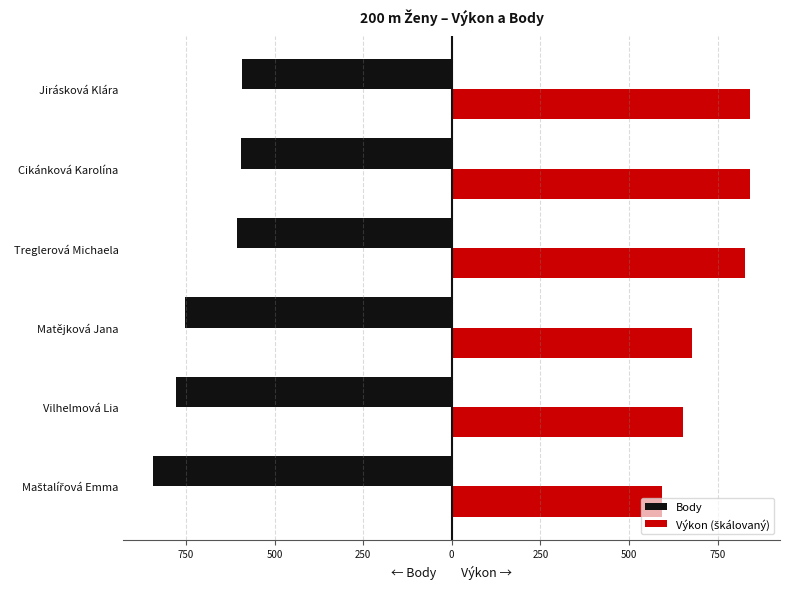

Reading left to right, what are all the values shown in this chart?

Body: -842.0	-778.0	-753.0	-606.0	-594.0	-592.0
Výkon (škálovaný): 592.0	652.6	676.7	827.0	840.3	842.0